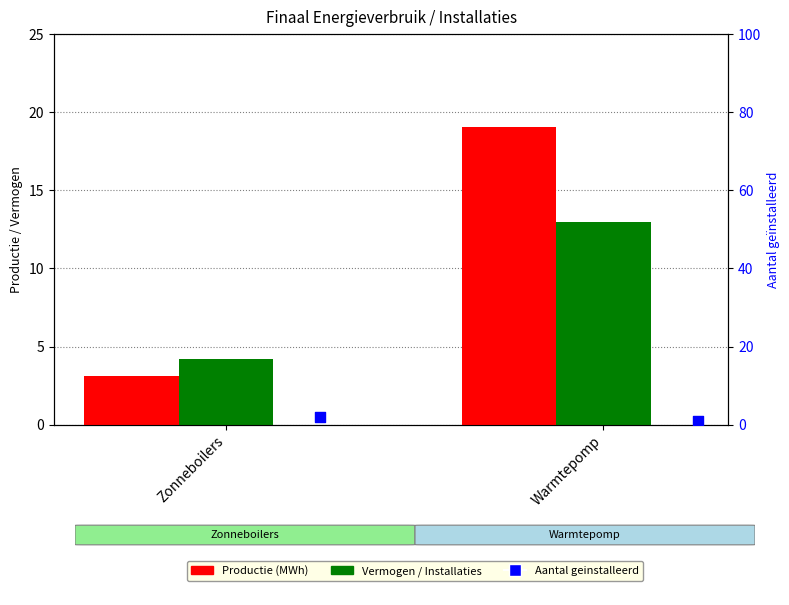

Which series has the largest total across all categories?

Productie (MWh)